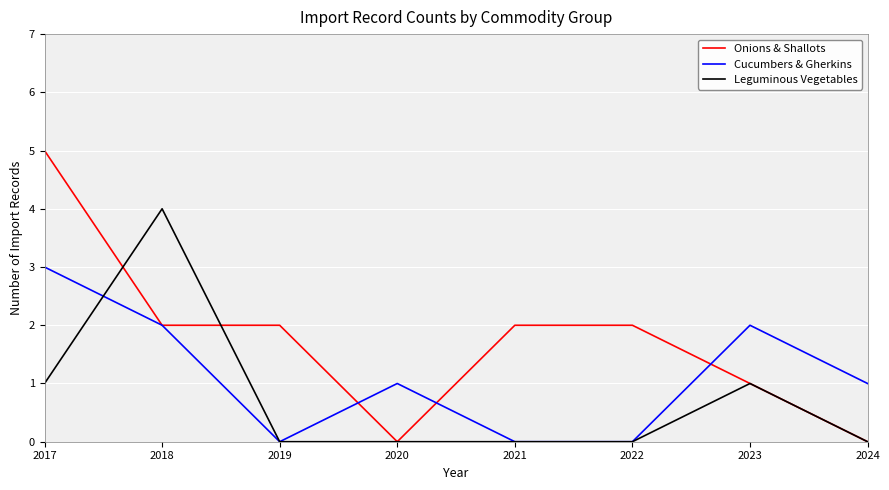

How many series are shown in this chart?

3